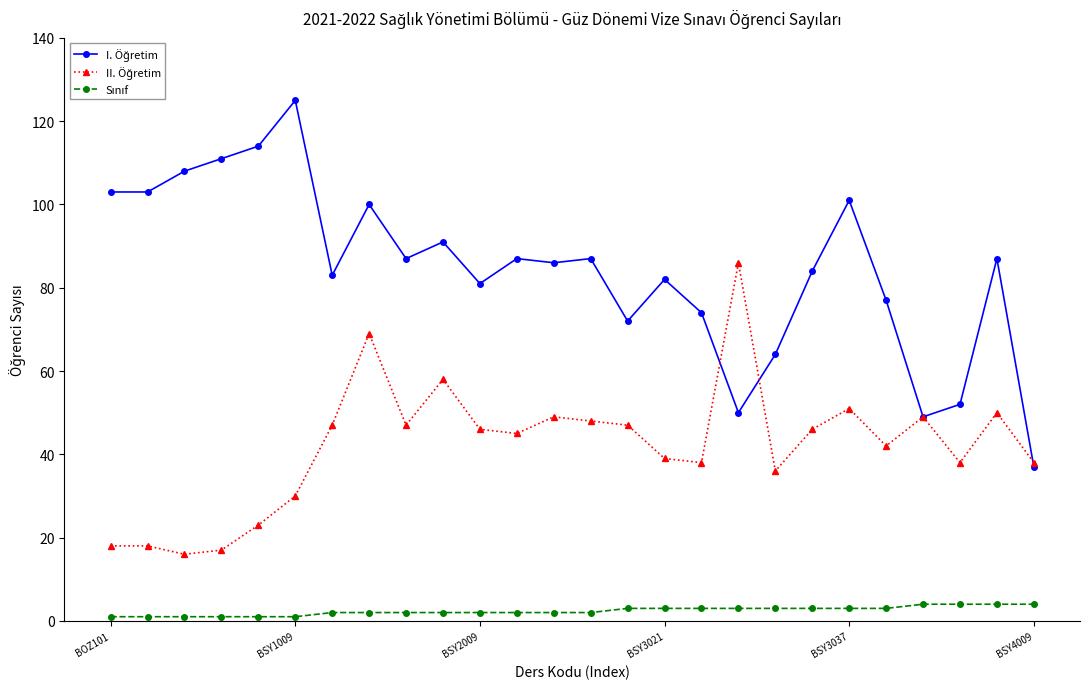

What is the greatest value displayed?

125